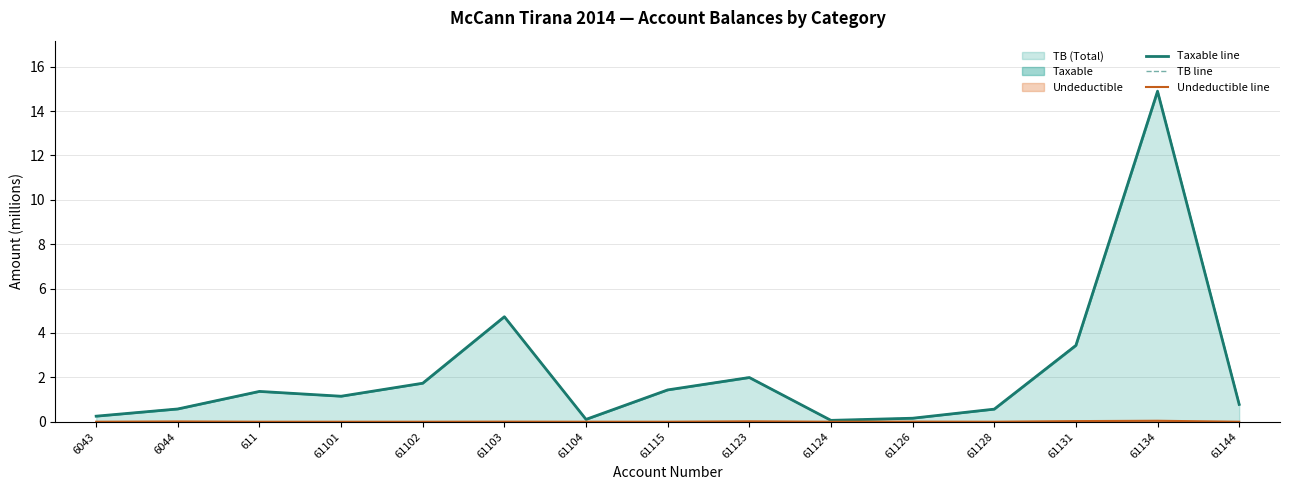

Which series changed the most between 6043 and 61103?

TB line